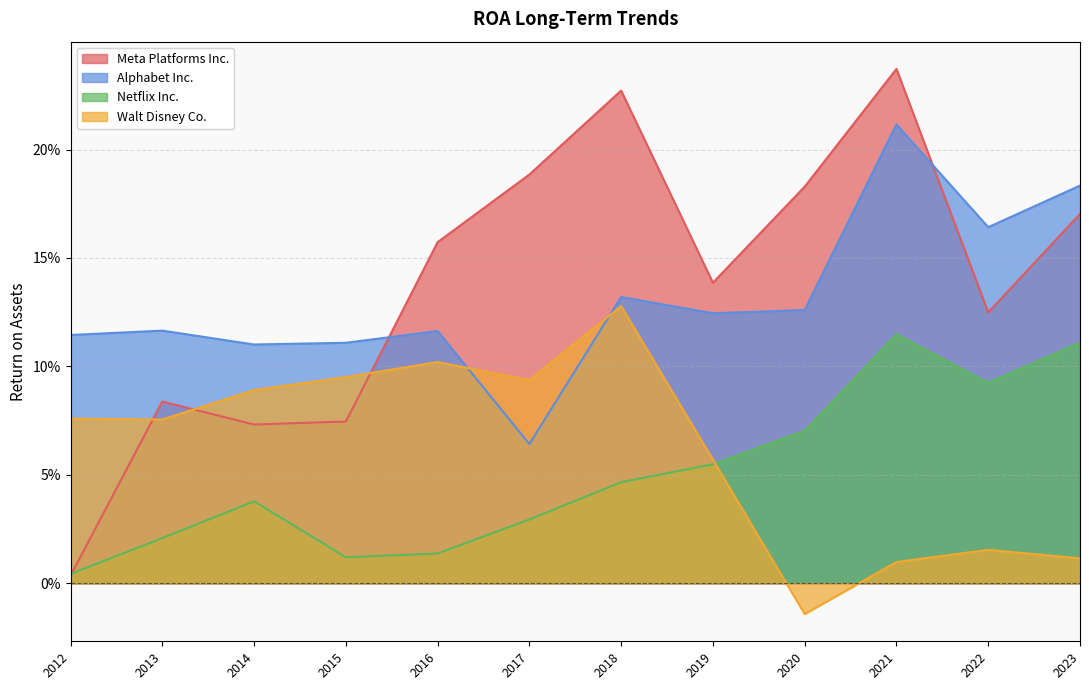

Where is Netflix Inc. nearest to the value 0?

2012